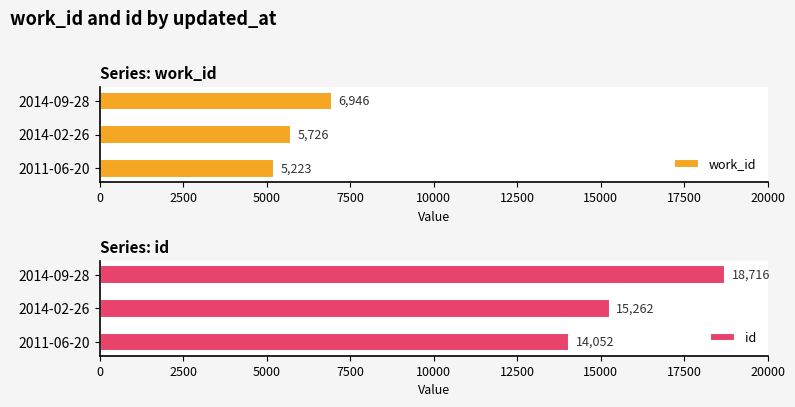

What is the lowest value of the work_id series?

5223